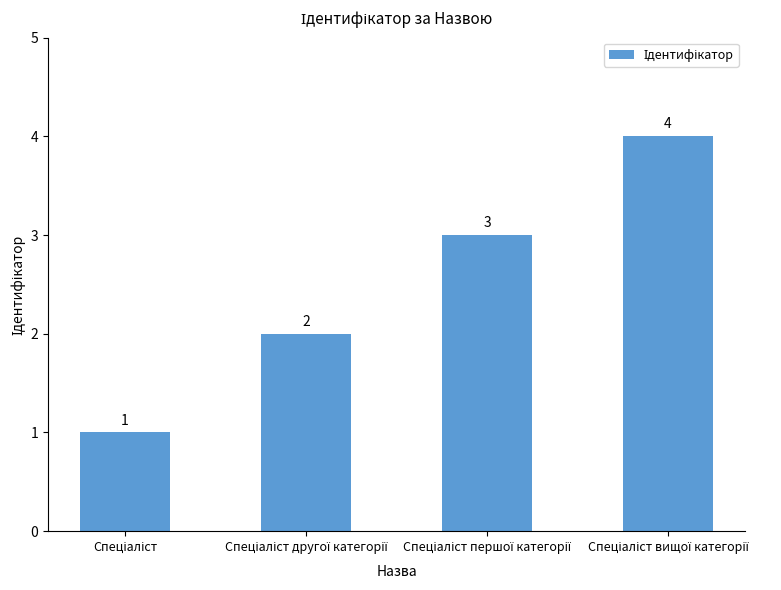

What is the difference between the second highest and minimum values?

2